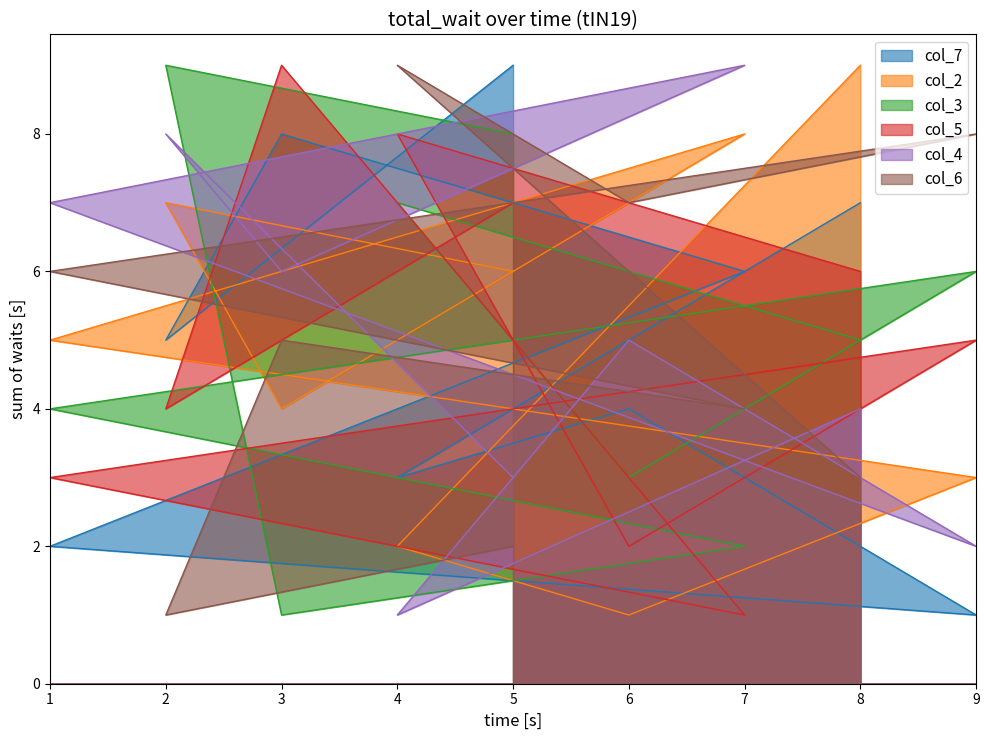

Count the col_6 values in the range 3 to 7.

5